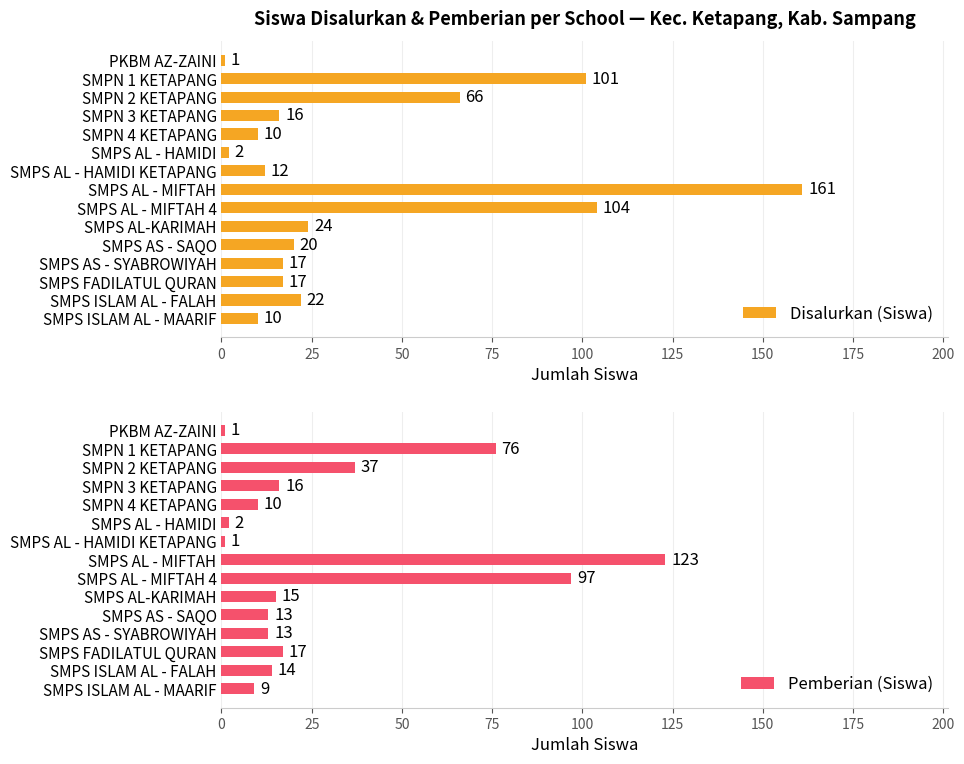

What is the difference between the maximum and second lowest values in the Disalurkan (Siswa) series?

159